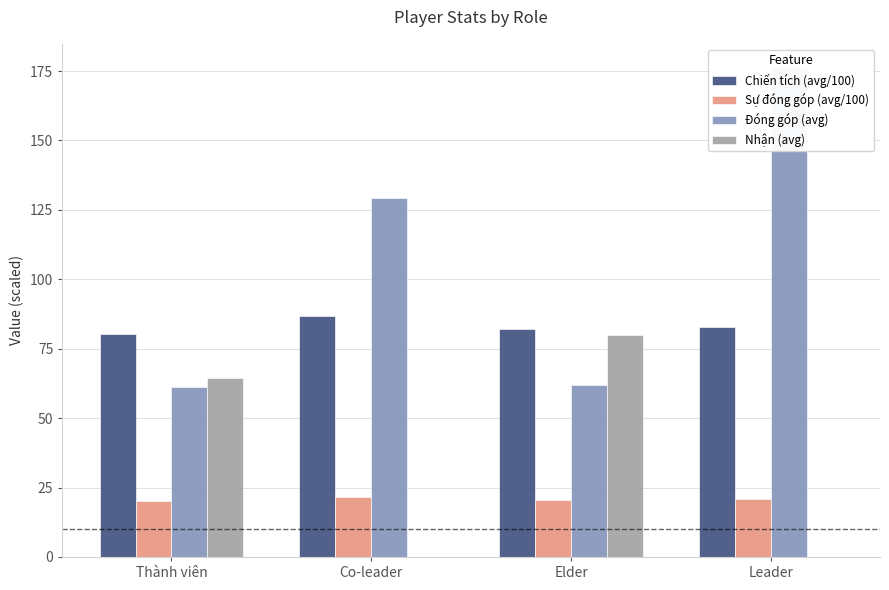

List the labels in order of Chiến tích (avg/100) value, smallest first.

Thành viên, Elder, Leader, Co-leader